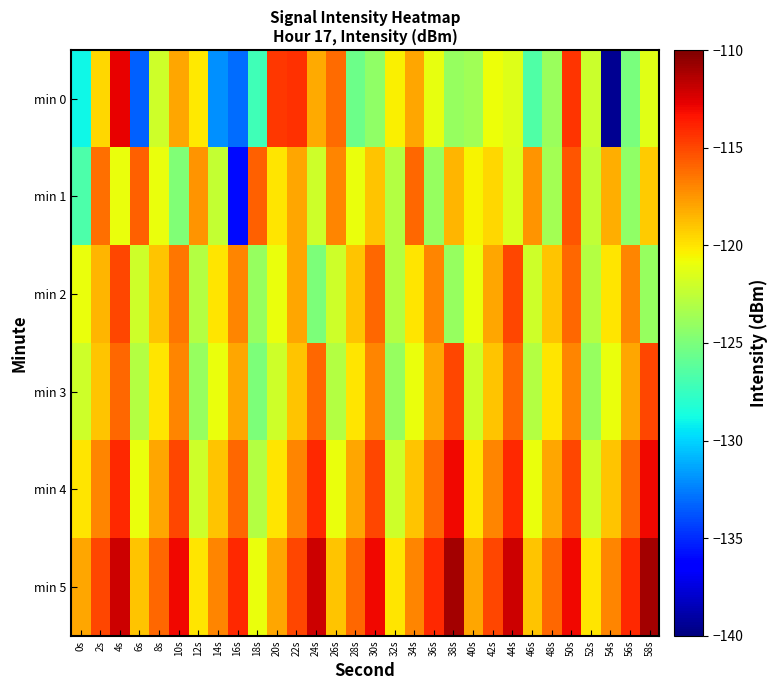

At which category does the chart reach its peak across all series?

38s